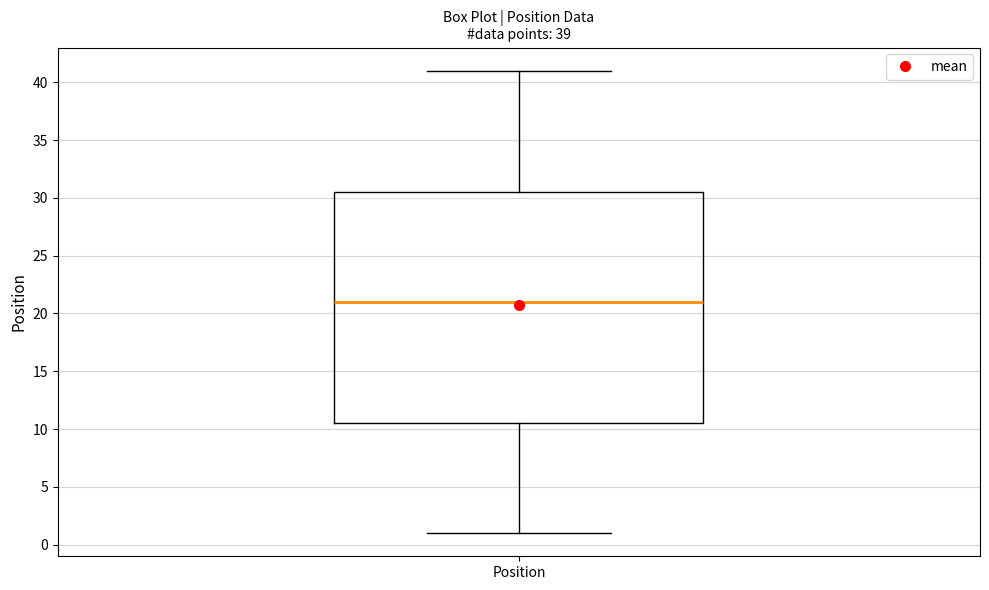

Where does the median line of the box for Position sit on the y-axis? The values are not printed on the chart, so give them approximately, as read against the axis.

21.0